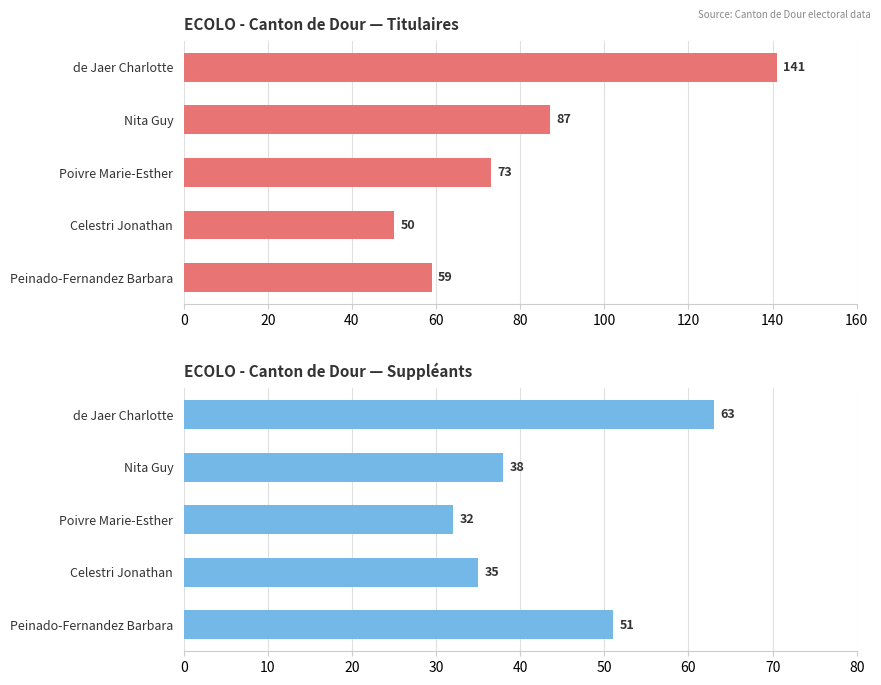

What is the maximum value for Suppléants?

63